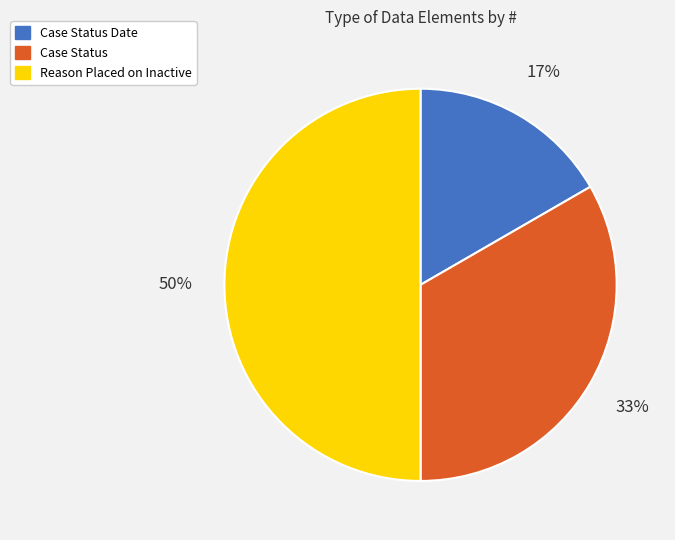

To the nearest percent, what portion does Case Status represent?

33%